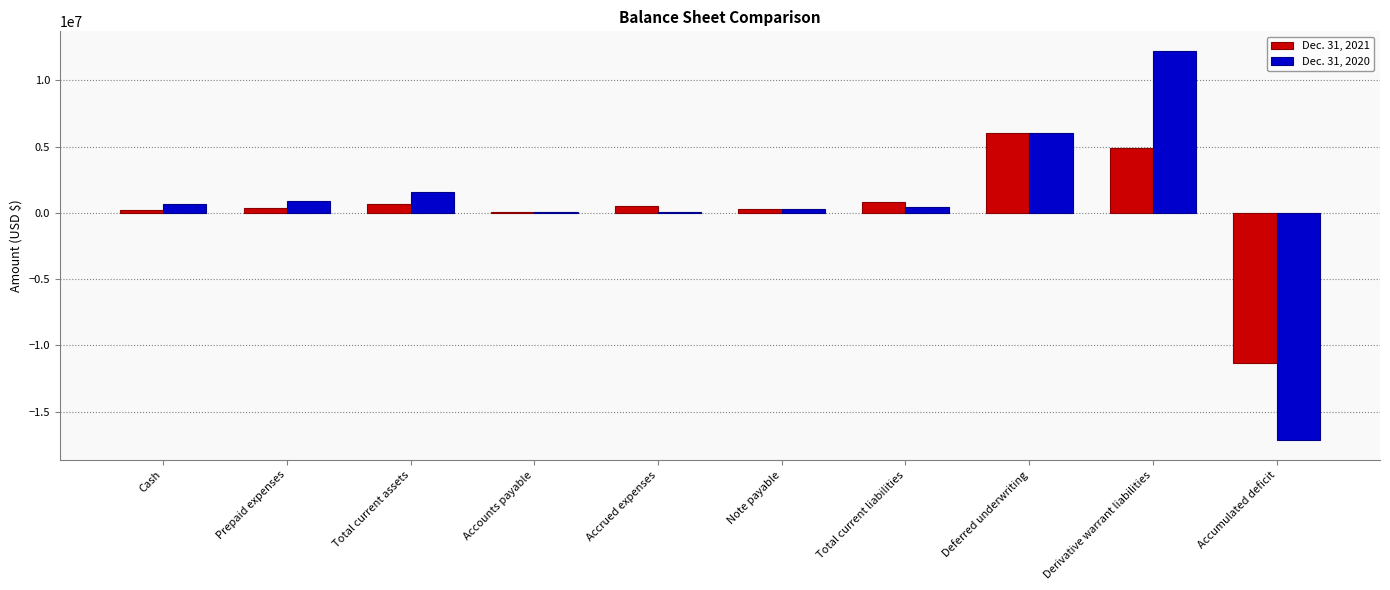

Is the value of Dec. 31, 2021 at Note payable greater than the value of Dec. 31, 2020 at Total current assets?

No